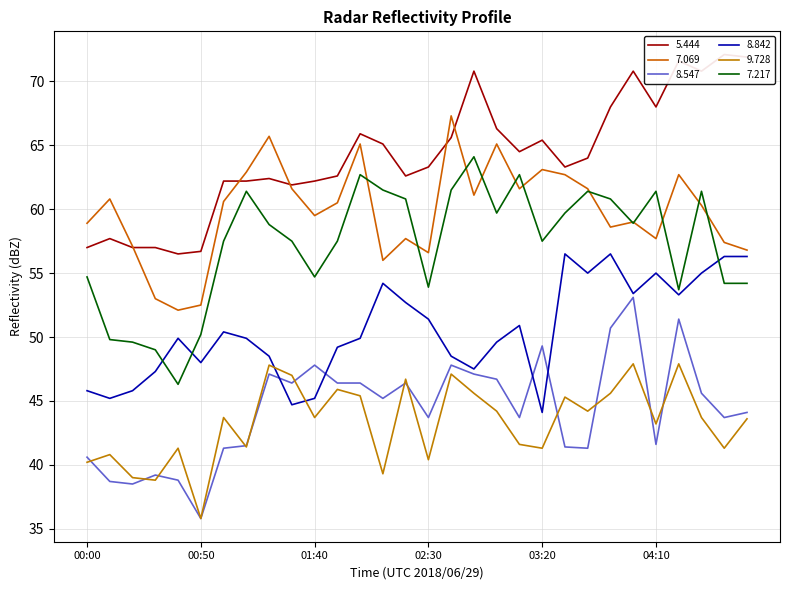

List the labels in order of 7.217 value, largest first.

02:50, 02:00, 03:10, 02:10, 02:40, 01:10, 03:40, 04:10, 04:30, 02:20, 03:50, 03:00, 03:30, 04:00, 01:20, 01:00, 01:30, 01:50, 03:20, 00:00, 01:40, 04:40, 04:50, 02:30, 04:20, 00:50, 00:10, 00:20, 00:30, 00:40